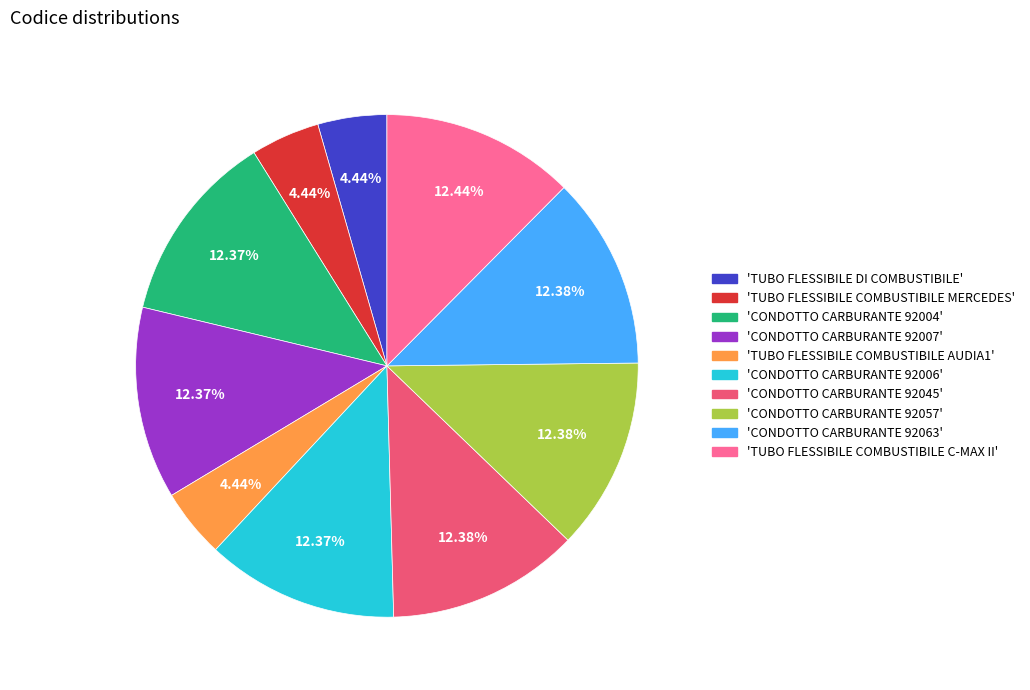

Does any single category account for the majority?

No